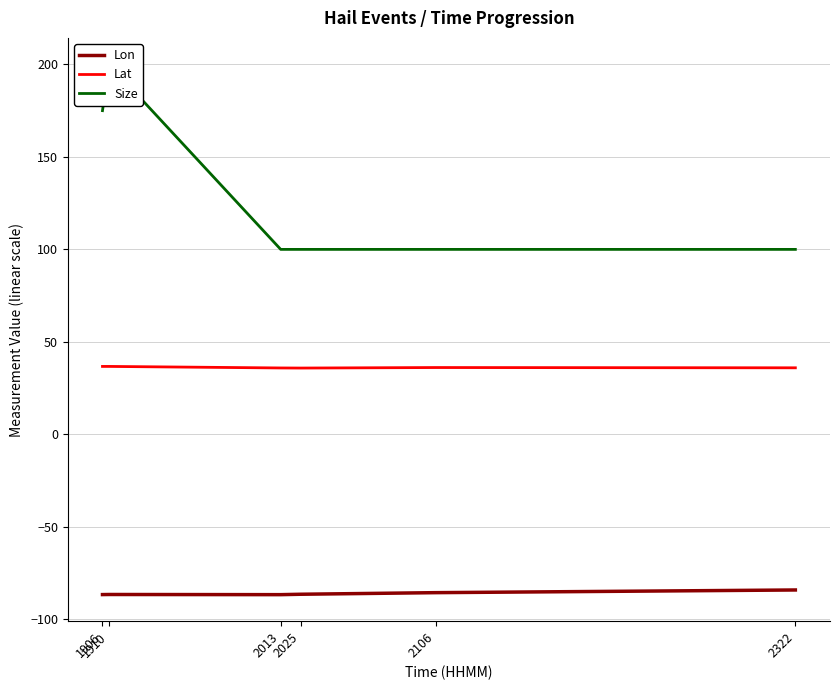

What is the highest value of the Size series?

200.0